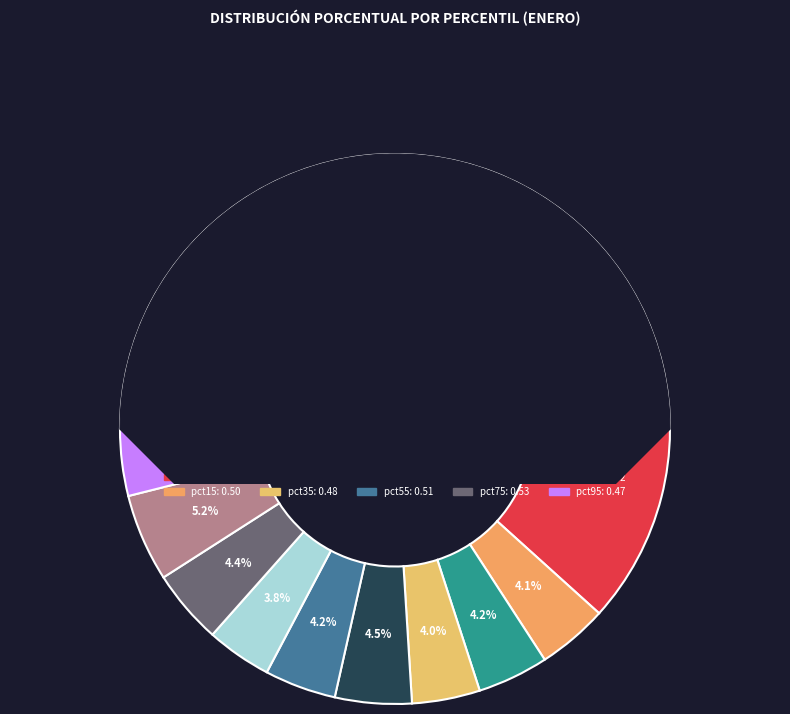

Between pct45 and pct25, which is larger?

pct45